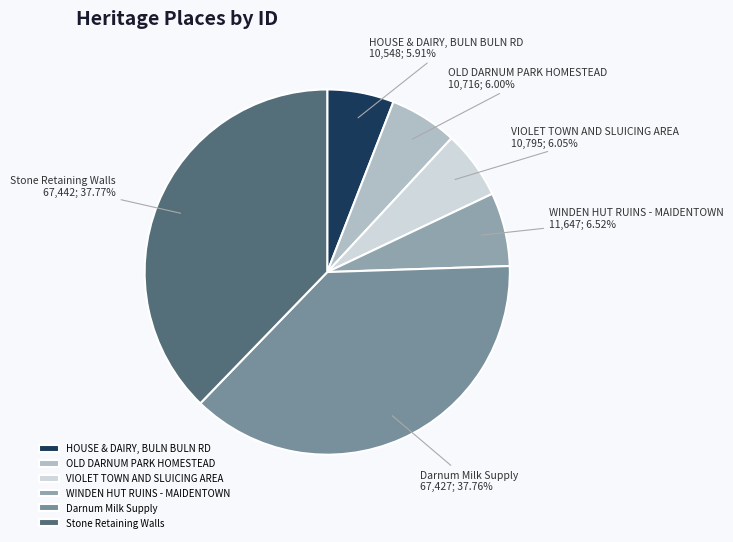

Count the number of slices in the pie.

6